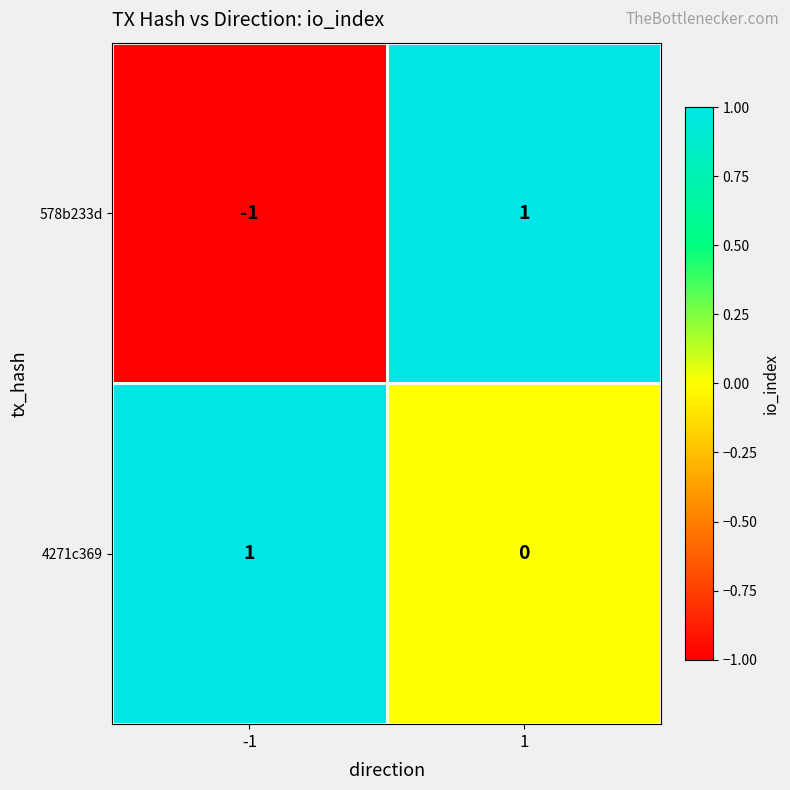

Rank the series at 1 from lowest to highest value.

4271c369, 578b233d